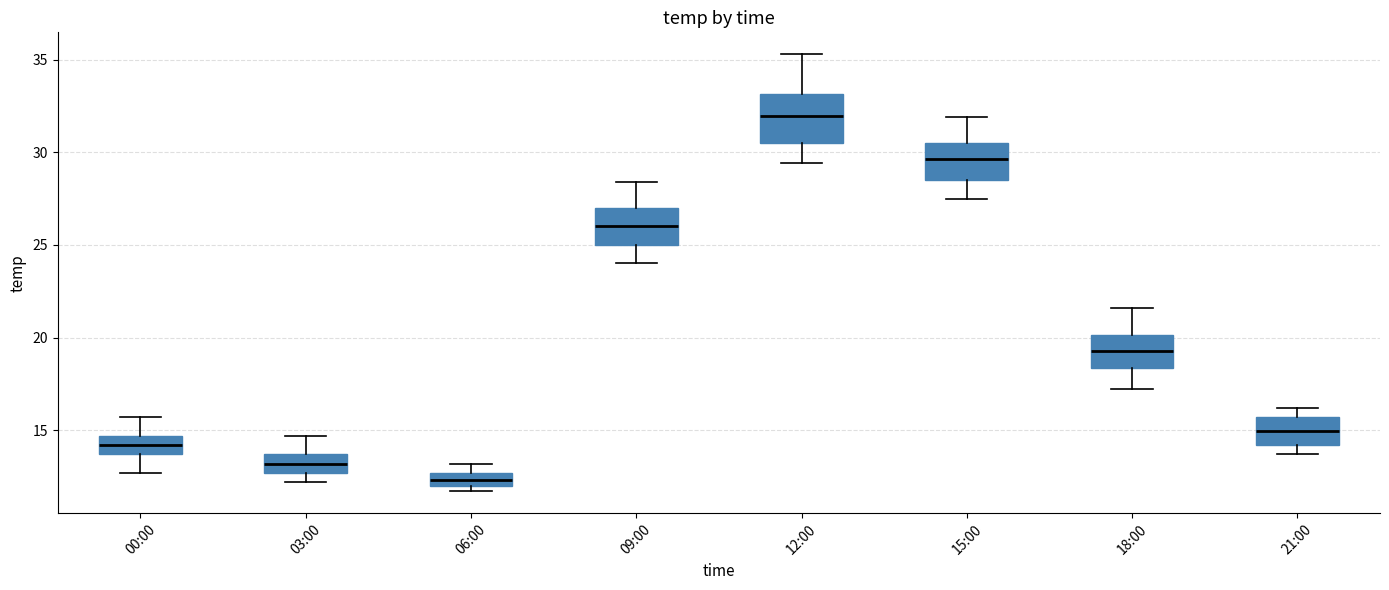

Where is the lower edge of the box for 06:00 on the y-axis? The values are not printed on the chart, so give them approximately, as read against the axis.

12.0